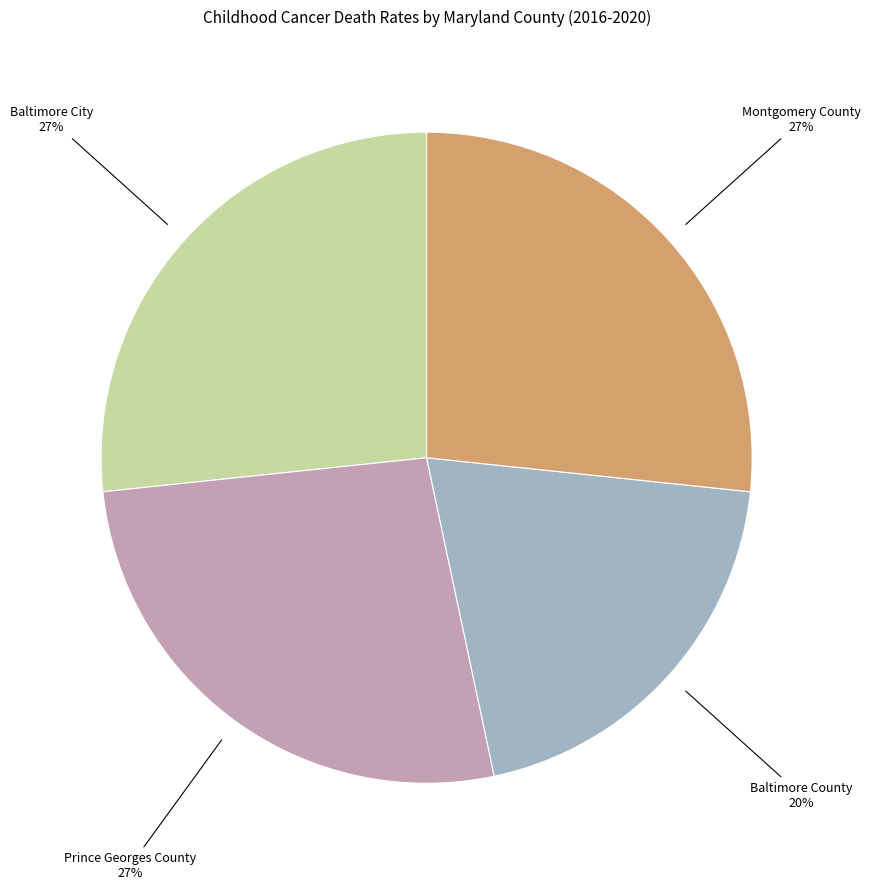

Is it true that Prince Georges County is 33% of the pie?

False